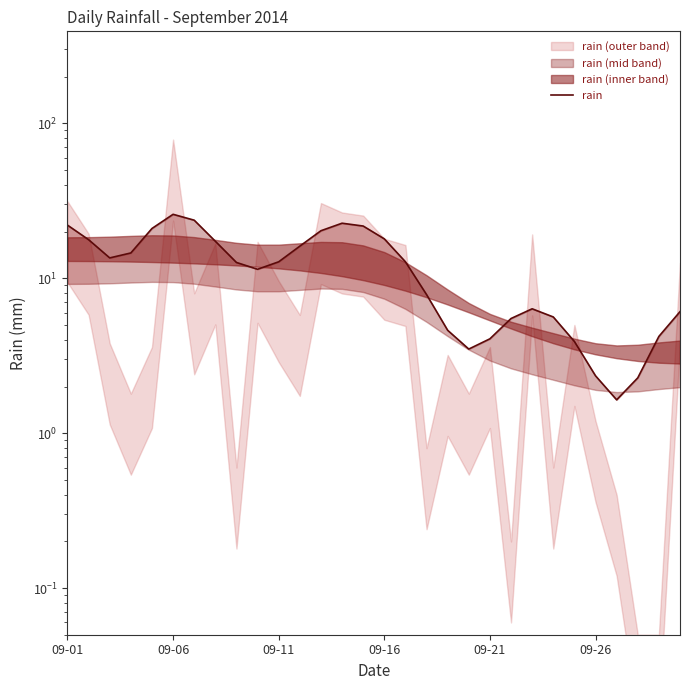

At which label does the data first exceed 12?

09-01